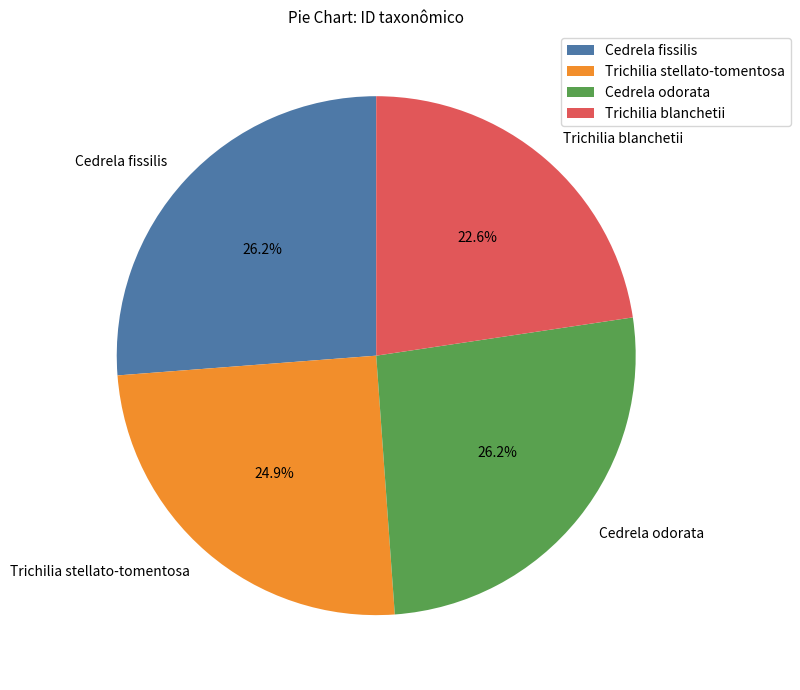

To the nearest percent, what percentage of the pie is Cedrela fissilis?

26%